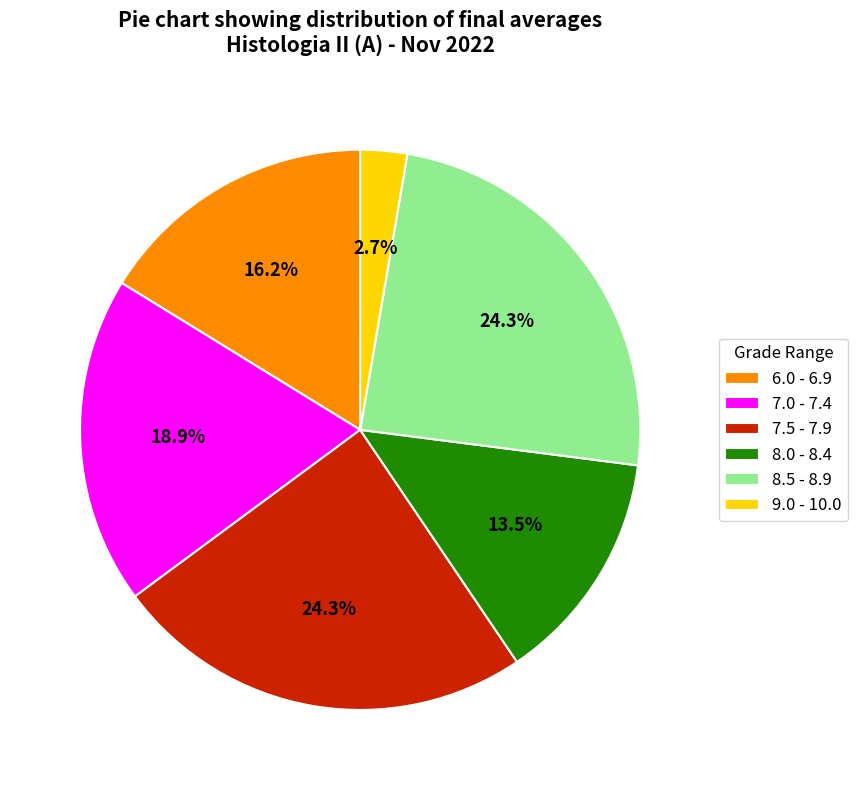

How much of the chart is everything except 7.5 - 7.9?

75.7%